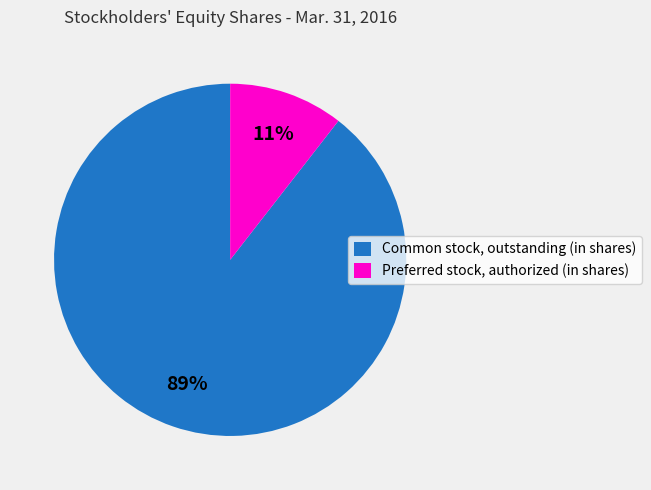

To the nearest percent, what portion does Preferred stock, authorized (in shares) represent?

11%